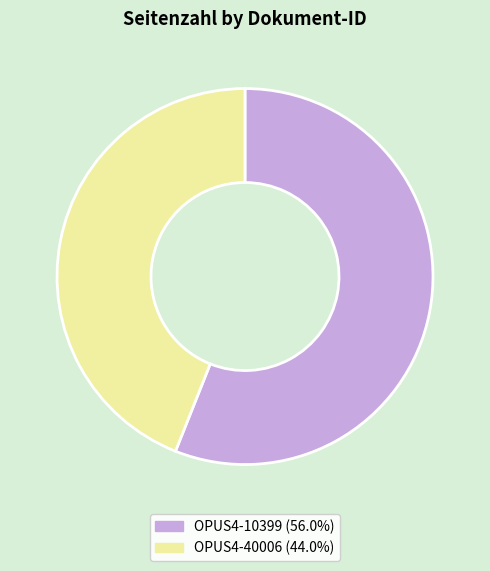

Which category has the biggest portion of the pie?

OPUS4-10399